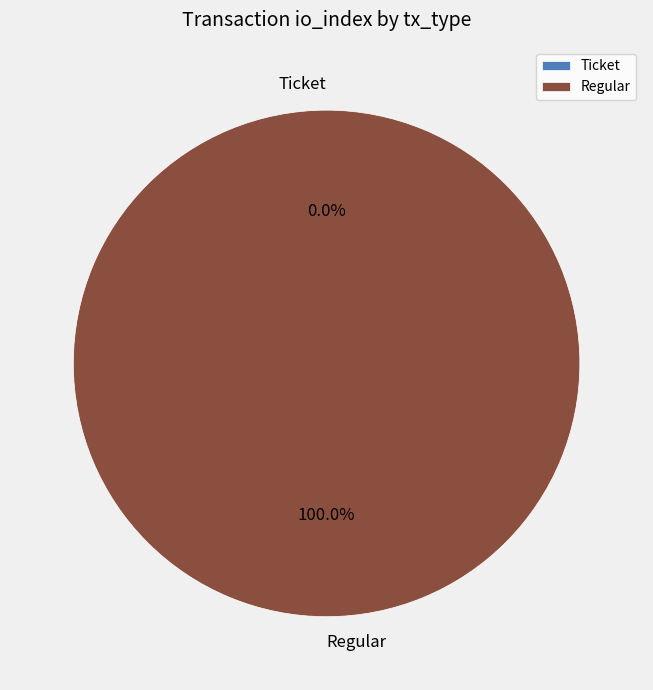

Which slice represents more than half of the pie?

Regular